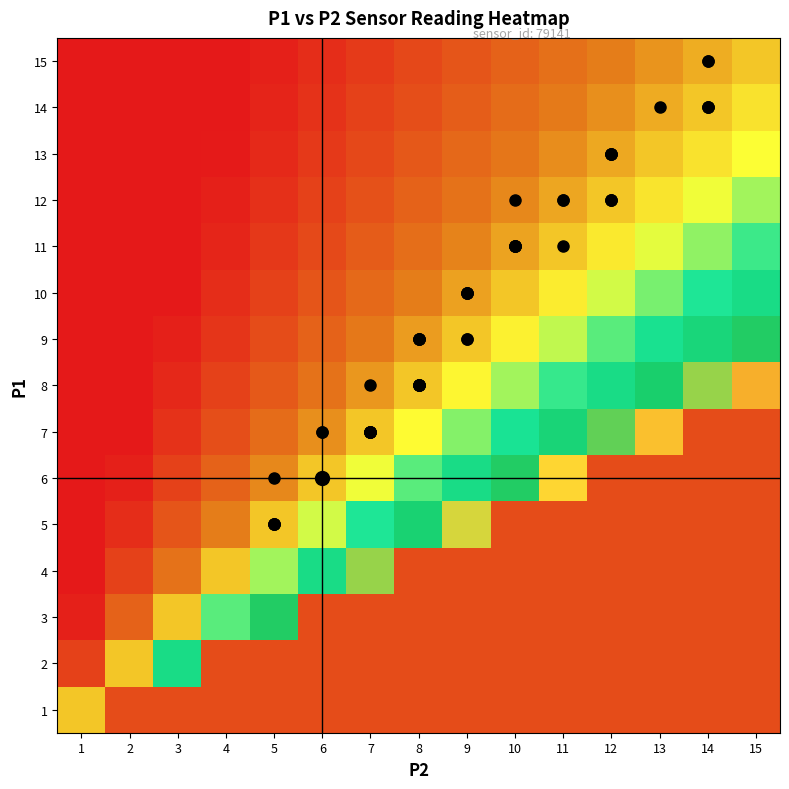

Reading left to right, transcribe all the data shown in this chart.

1: 1=1.0	2=2.0	3=3.0	4=4.0	5=5.0	6=6.0	7=7.0	8=8.0	9=9.0	10=10.0	11=11.0	12=12.0	13=13.0	14=14.0	15=15.0
2: 1=0.5	2=1.0	3=1.5	4=2.0	5=2.5	6=3.0	7=3.5	8=4.0	9=4.5	10=5.0	11=5.5	12=6.0	13=6.5	14=7.0	15=7.5
3: 1=0.3	2=0.7	3=1.0	4=1.3	5=1.7	6=2.0	7=2.3	8=2.7	9=3.0	10=3.3	11=3.7	12=4.0	13=4.3	14=4.7	15=5.0
4: 1=0.2	2=0.5	3=0.8	4=1.0	5=1.2	6=1.5	7=1.8	8=2.0	9=2.2	10=2.5	11=2.8	12=3.0	13=3.2	14=3.5	15=3.8
5: 1=0.2	2=0.4	3=0.6	4=0.8	5=1.0	6=1.2	7=1.4	8=1.6	9=1.8	10=2.0	11=2.2	12=2.4	13=2.6	14=2.8	15=3.0
6: 1=0.2	2=0.3	3=0.5	4=0.7	5=0.8	6=1.0	7=1.2	8=1.3	9=1.5	10=1.7	11=1.8	12=2.0	13=2.2	14=2.3	15=2.5
7: 1=0.1	2=0.3	3=0.4	4=0.6	5=0.7	6=0.9	7=1.0	8=1.1	9=1.3	10=1.4	11=1.6	12=1.7	13=1.9	14=2.0	15=2.1
8: 1=0.1	2=0.2	3=0.4	4=0.5	5=0.6	6=0.8	7=0.9	8=1.0	9=1.1	10=1.2	11=1.4	12=1.5	13=1.6	14=1.8	15=1.9
9: 1=0.1	2=0.2	3=0.3	4=0.4	5=0.6	6=0.7	7=0.8	8=0.9	9=1.0	10=1.1	11=1.2	12=1.3	13=1.4	14=1.6	15=1.7
10: 1=0.1	2=0.2	3=0.3	4=0.4	5=0.5	6=0.6	7=0.7	8=0.8	9=0.9	10=1.0	11=1.1	12=1.2	13=1.3	14=1.4	15=1.5
11: 1=0.1	2=0.2	3=0.3	4=0.4	5=0.5	6=0.5	7=0.6	8=0.7	9=0.8	10=0.9	11=1.0	12=1.1	13=1.2	14=1.3	15=1.4
12: 1=0.1	2=0.2	3=0.2	4=0.3	5=0.4	6=0.5	7=0.6	8=0.7	9=0.8	10=0.8	11=0.9	12=1.0	13=1.1	14=1.2	15=1.2
13: 1=0.1	2=0.2	3=0.2	4=0.3	5=0.4	6=0.5	7=0.5	8=0.6	9=0.7	10=0.8	11=0.8	12=0.9	13=1.0	14=1.1	15=1.2
14: 1=0.1	2=0.1	3=0.2	4=0.3	5=0.4	6=0.4	7=0.5	8=0.6	9=0.6	10=0.7	11=0.8	12=0.9	13=0.9	14=1.0	15=1.1
15: 1=0.1	2=0.1	3=0.2	4=0.3	5=0.3	6=0.4	7=0.5	8=0.5	9=0.6	10=0.7	11=0.7	12=0.8	13=0.9	14=0.9	15=1.0